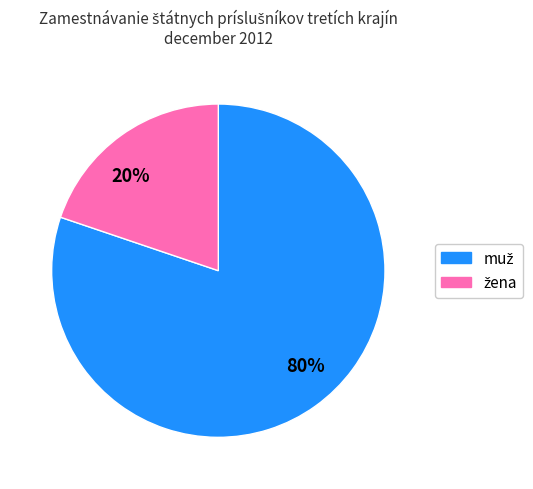

To the nearest percent, what is the average slice percentage?

50%